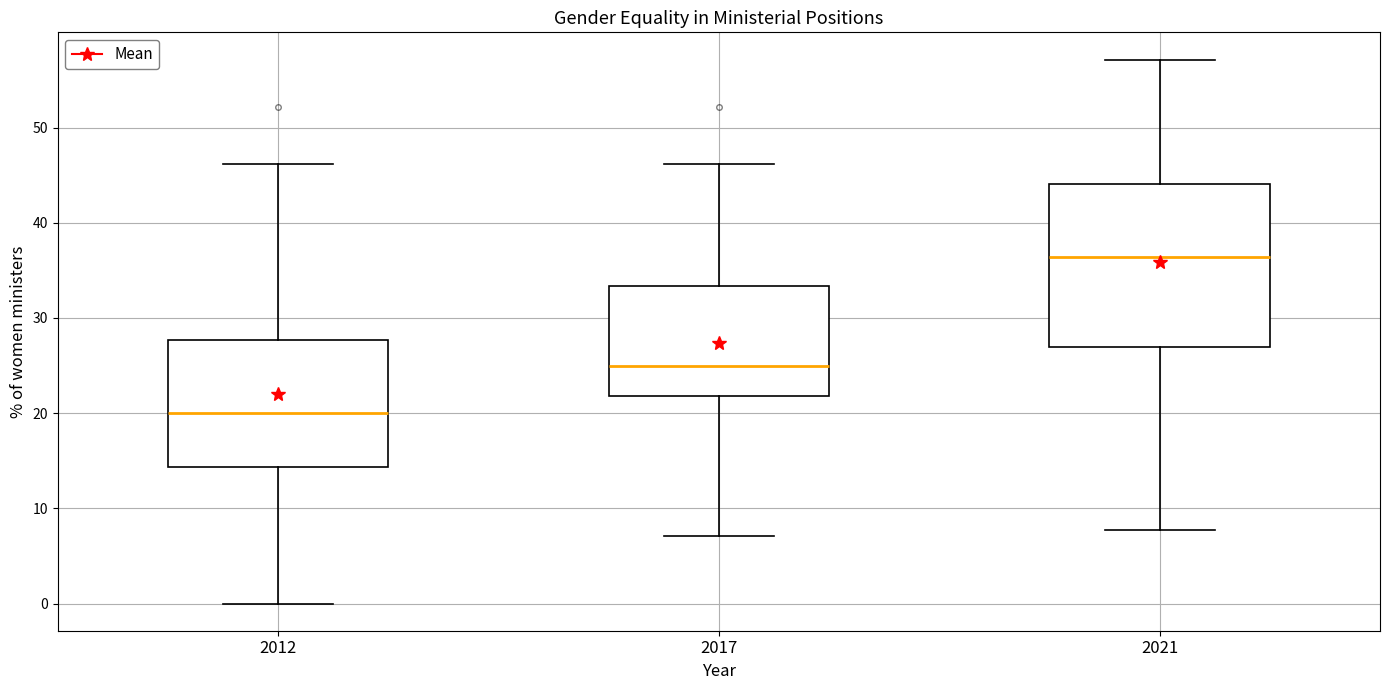

Which box has the lowest median line?

2012